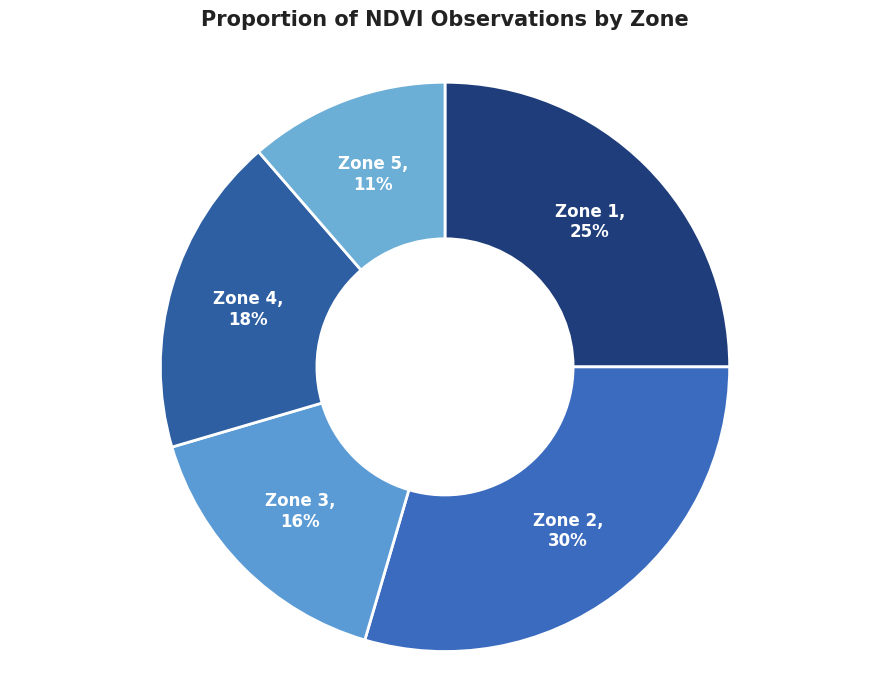

How many slices are in this pie chart?

5